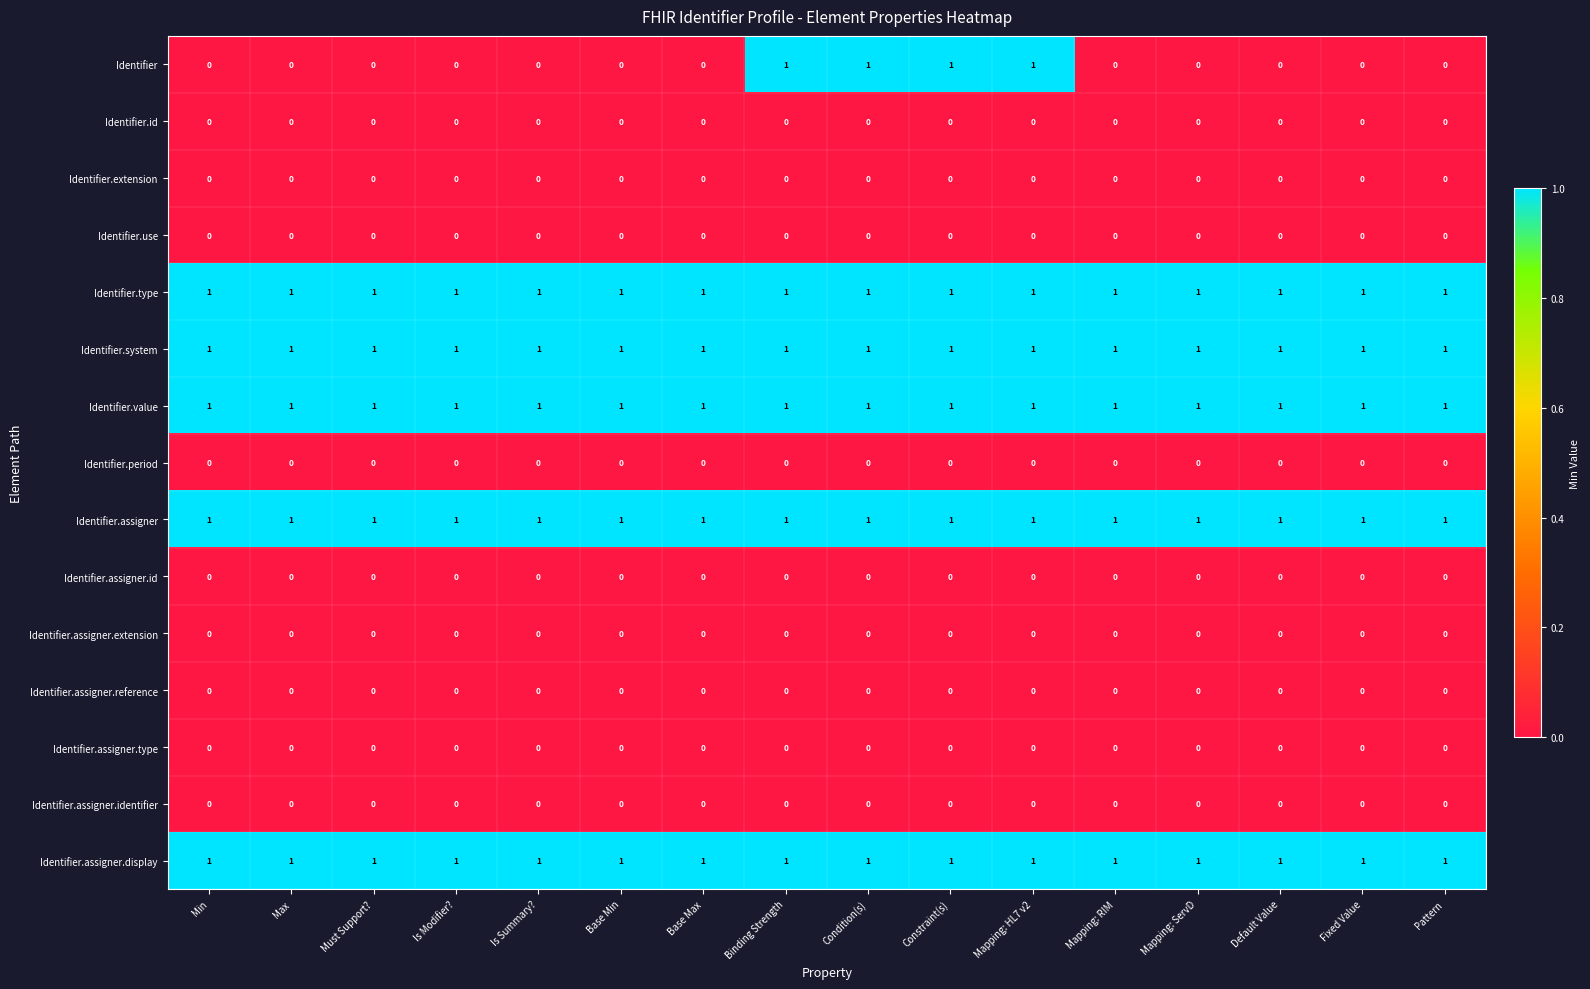

True or false: Identifier.type has a value of 2 at Fixed Value.

False